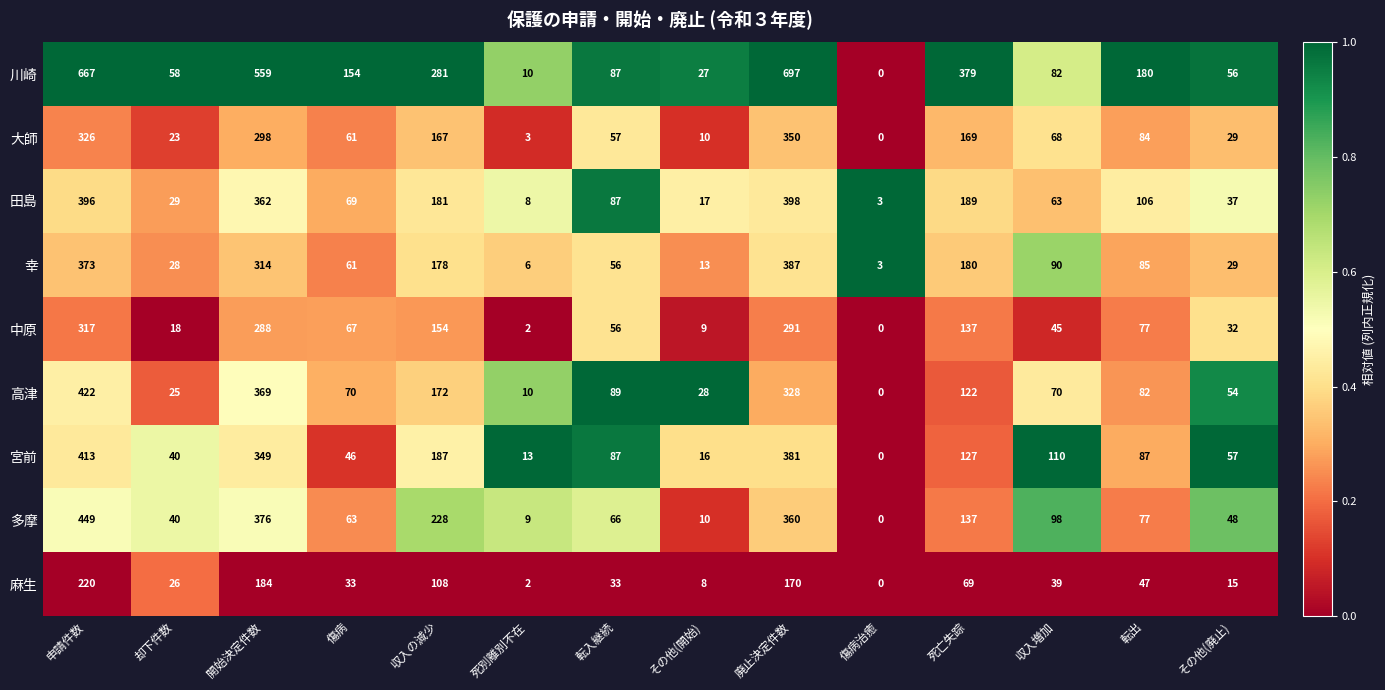

What is the difference between the 田島 values at 傷病 and その他(廃止)?

32